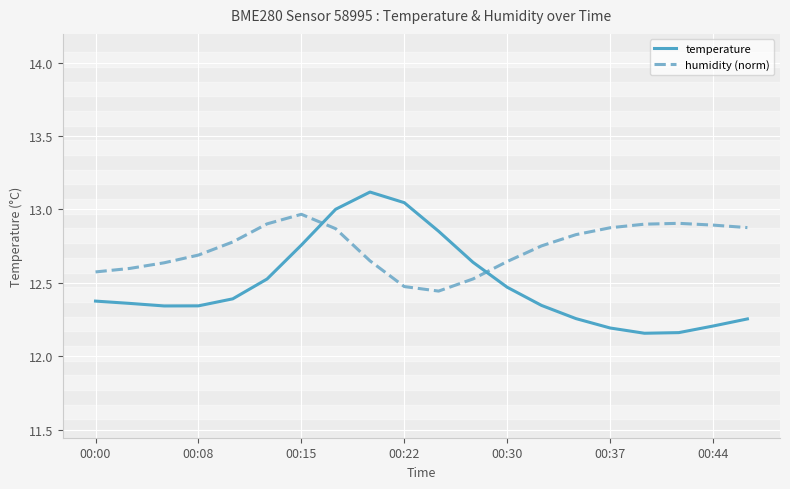

What is the difference between the second highest and minimum values in the humidity (norm) series?

0.5